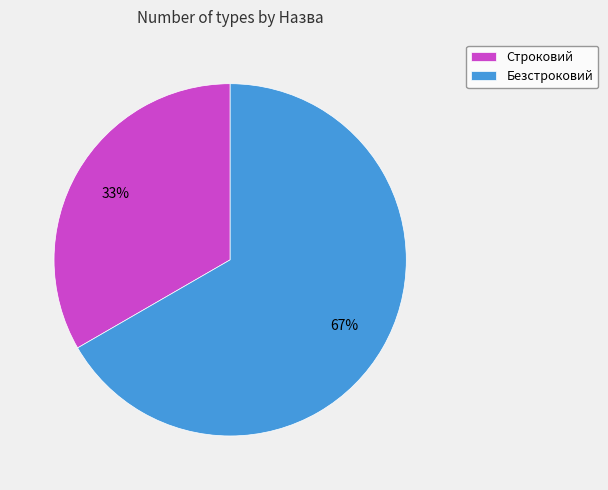

How many segments does this pie chart have?

2